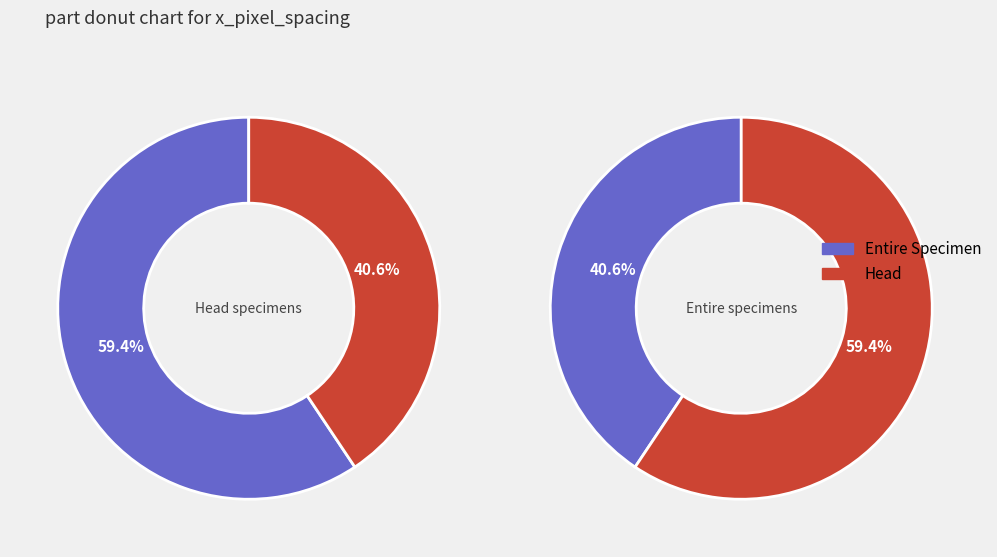

Rank the series by their maximum value, from highest to lowest.

Entire Specimen, Head